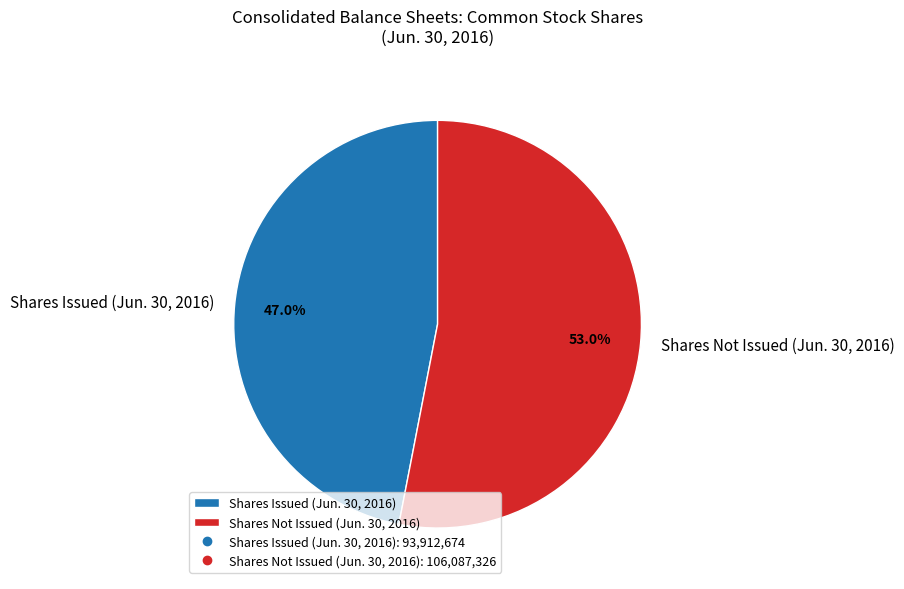

Which category has the biggest portion of the pie?

Shares Not Issued (Jun. 30, 2016)